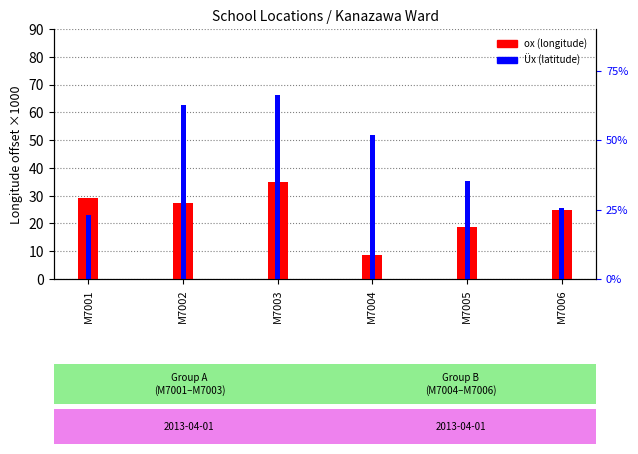

At which label is ox (Longitude offset ×1000) closest to 21?

M7005